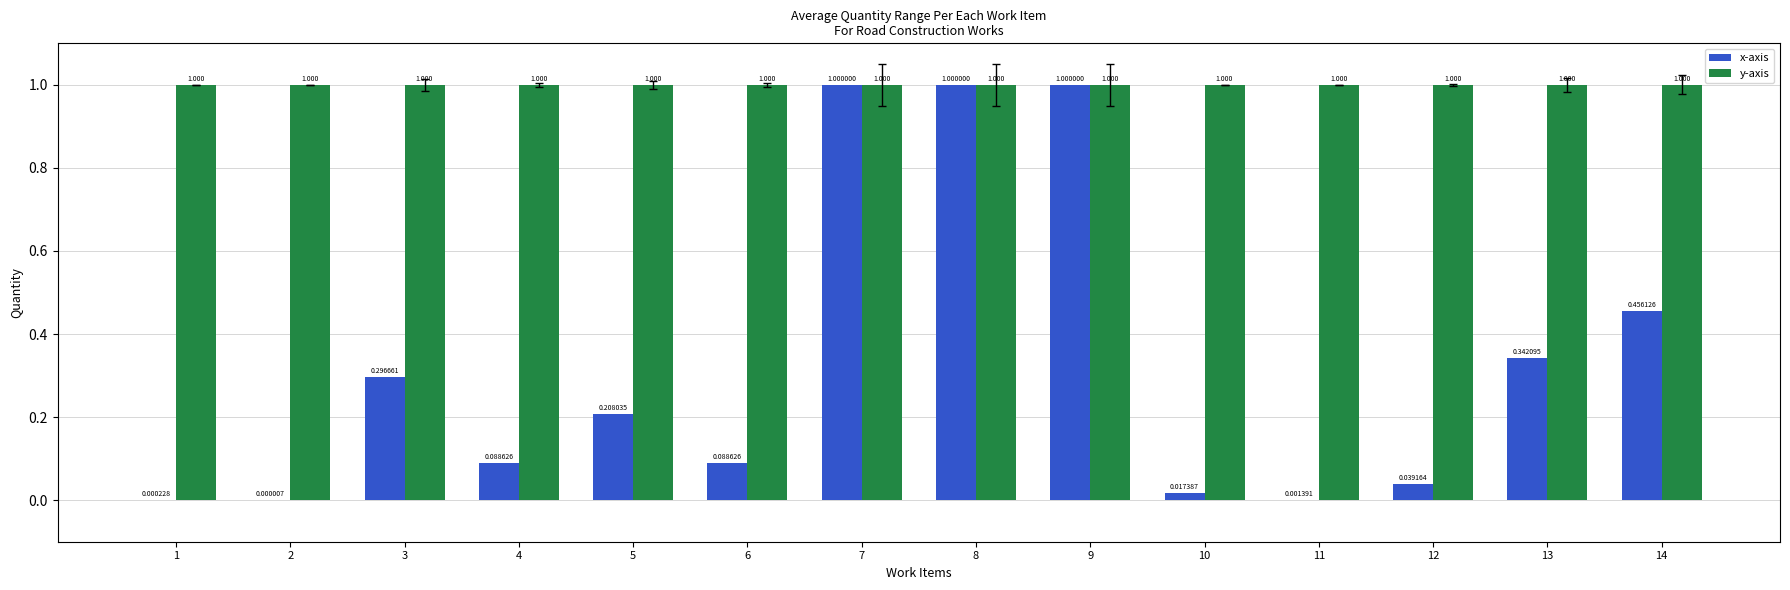

The value of x-axis at 13 is 0.5. True or false?

False